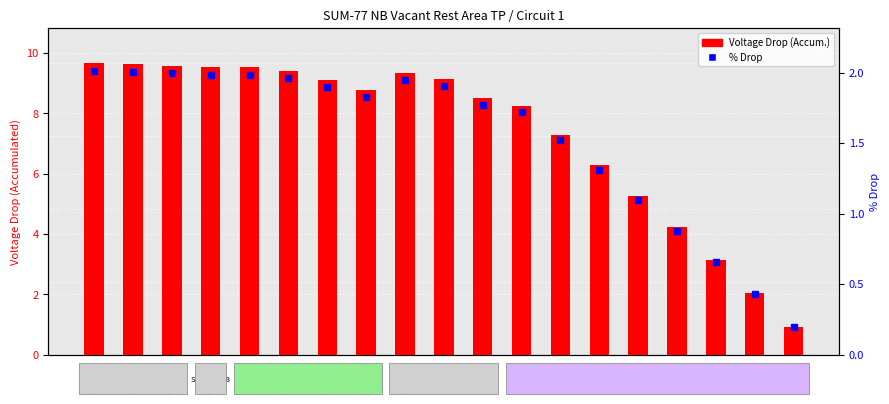

Is the value of Voltage Drop (Accum.) at GR-5 greater than the value of % Drop at GR-4?

Yes